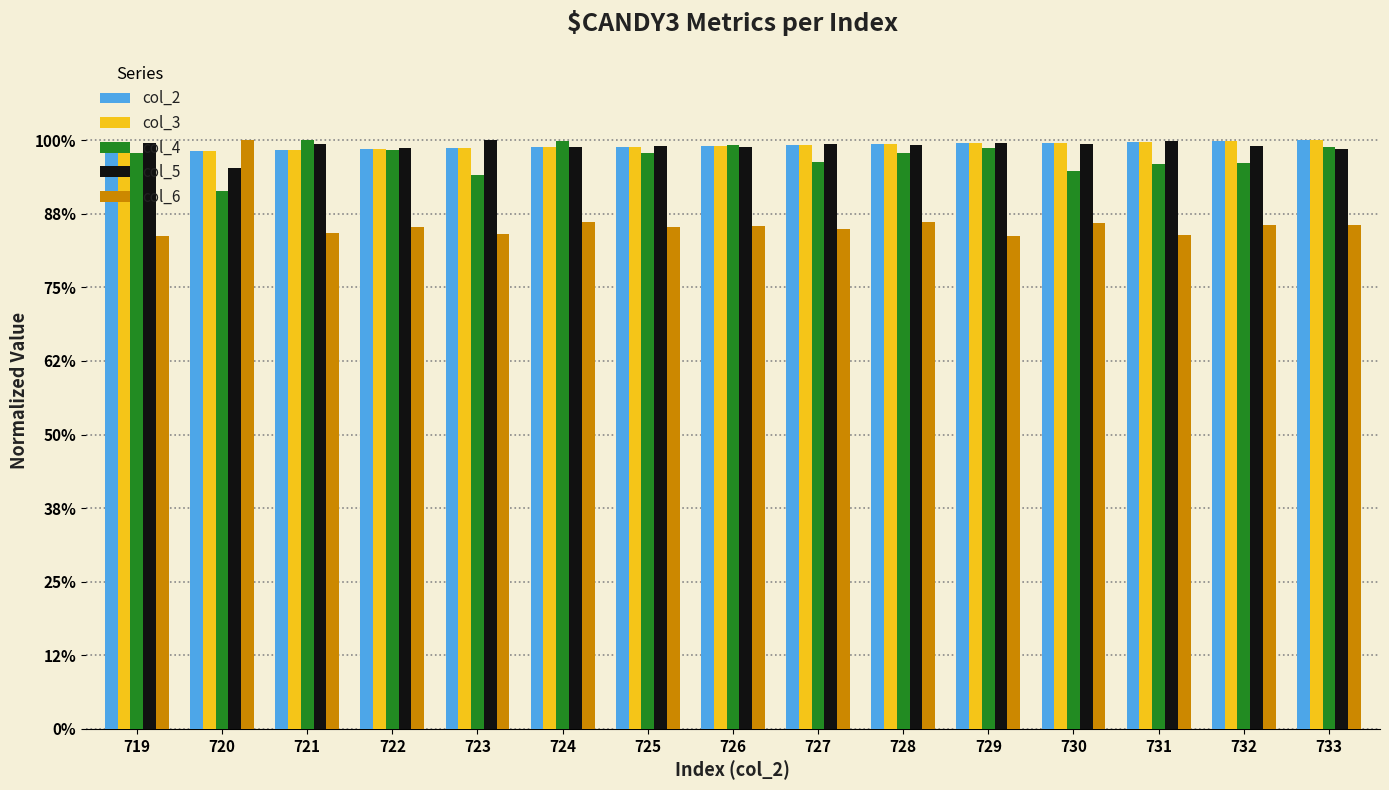

Reading right to left, transcribe all the data shown in this chart.

col_2: 1.0	1.0	1.0	1.0	1.0	1.0	1.0	1.0	1.0	1.0	1.0	1.0	1.0	1.0	1.0
col_3: 1.0	1.0	1.0	1.0	1.0	1.0	1.0	1.0	1.0	1.0	1.0	1.0	1.0	1.0	1.0
col_4: 1.0	1.0	1.0	0.9	1.0	1.0	1.0	1.0	1.0	1.0	0.9	1.0	1.0	0.9	1.0
col_5: 1.0	1.0	1.0	1.0	1.0	1.0	1.0	1.0	1.0	1.0	1.0	1.0	1.0	1.0	1.0
col_6: 0.9	0.9	0.8	0.9	0.8	0.9	0.8	0.9	0.9	0.9	0.8	0.9	0.8	1.0	0.8